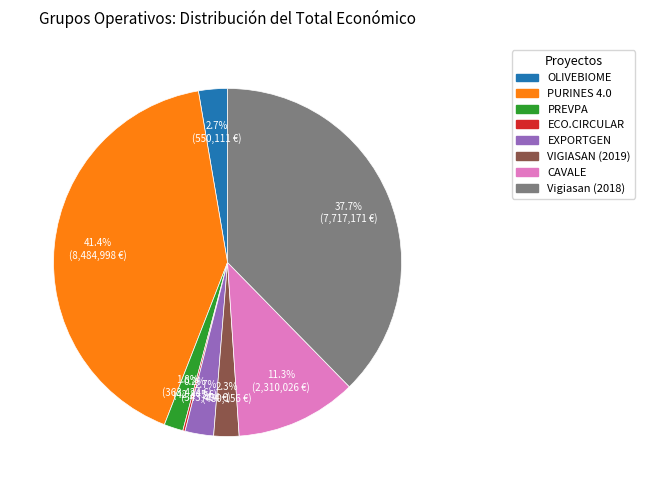

Which slice is the largest?

PURINES 4.0